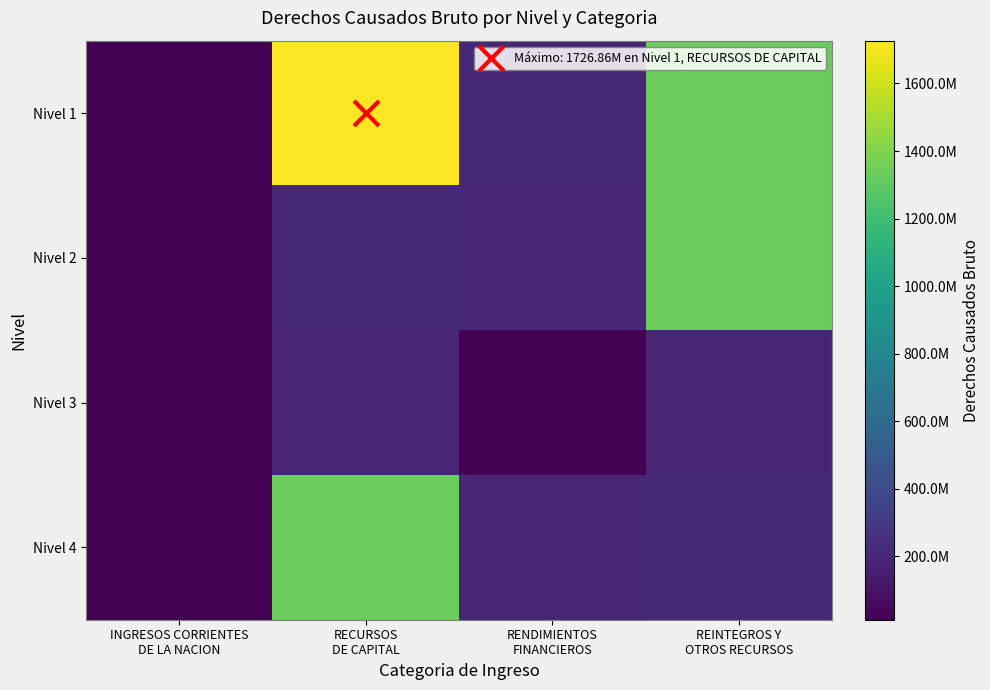

Rank the series at INGRESOS CORRIENTES DE LA NACION from lowest to highest value.

Nivel 1, Nivel 2, Nivel 3, Nivel 4